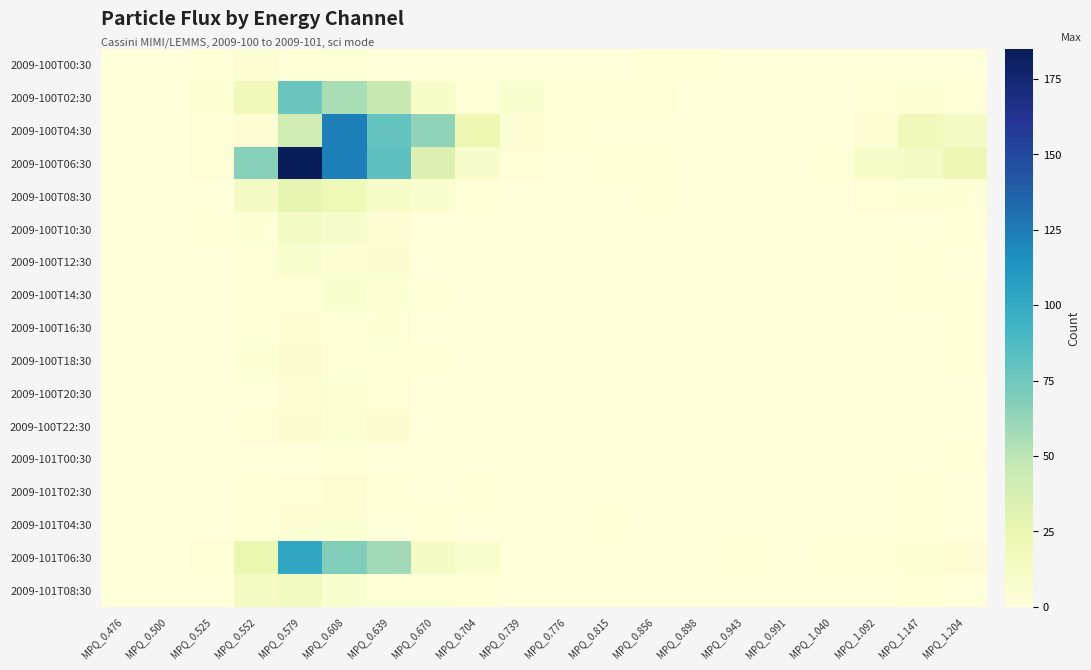

At which category is the sum across all series the highest?

MPQ_0.579